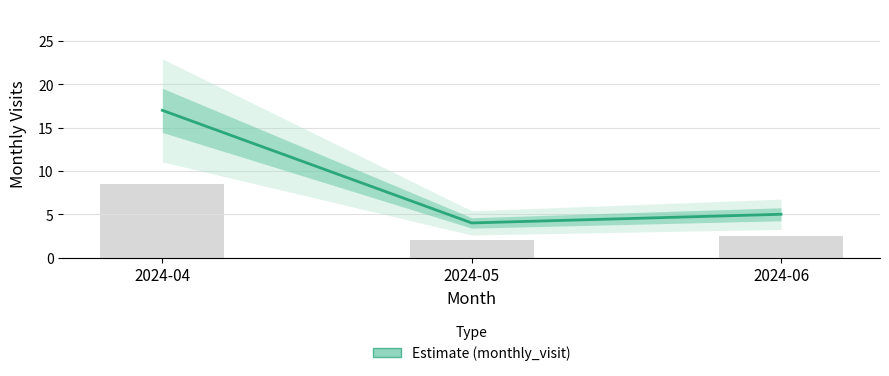

List the labels in order of value, smallest first.

2024-05, 2024-06, 2024-04